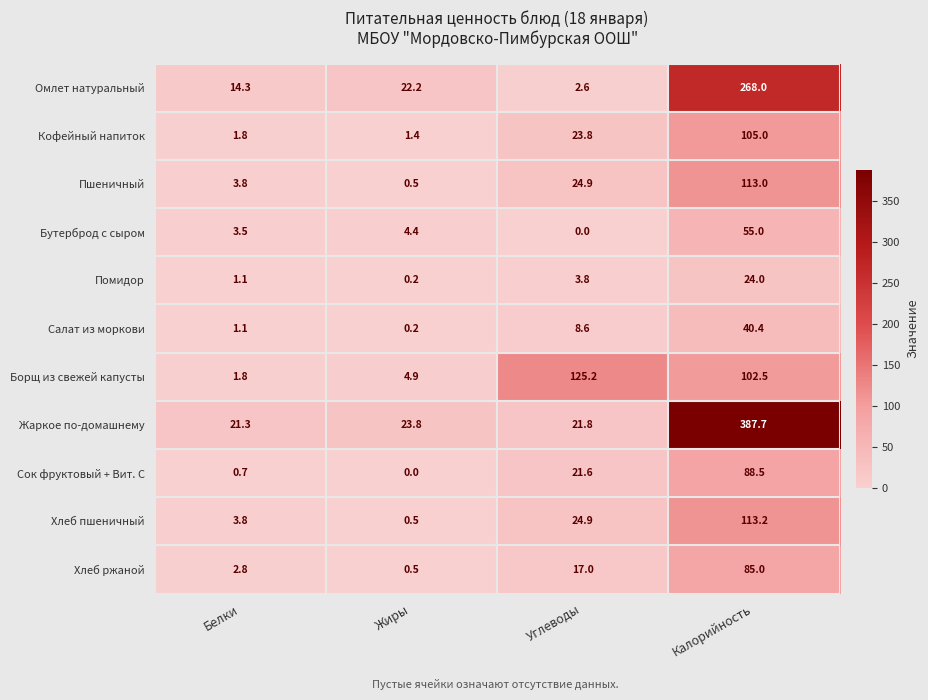

Which series has the largest range (max minus min)?

Жаркое по-домашнему